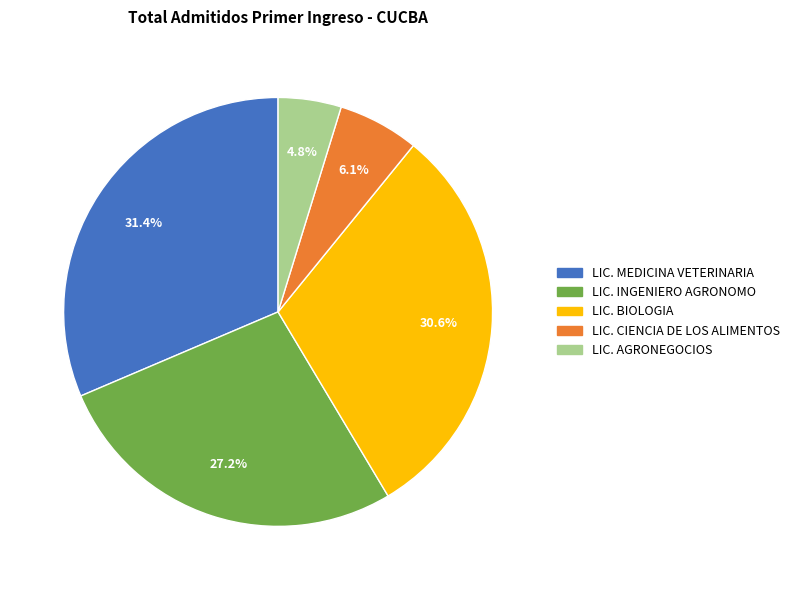

Does any single category account for the majority?

No